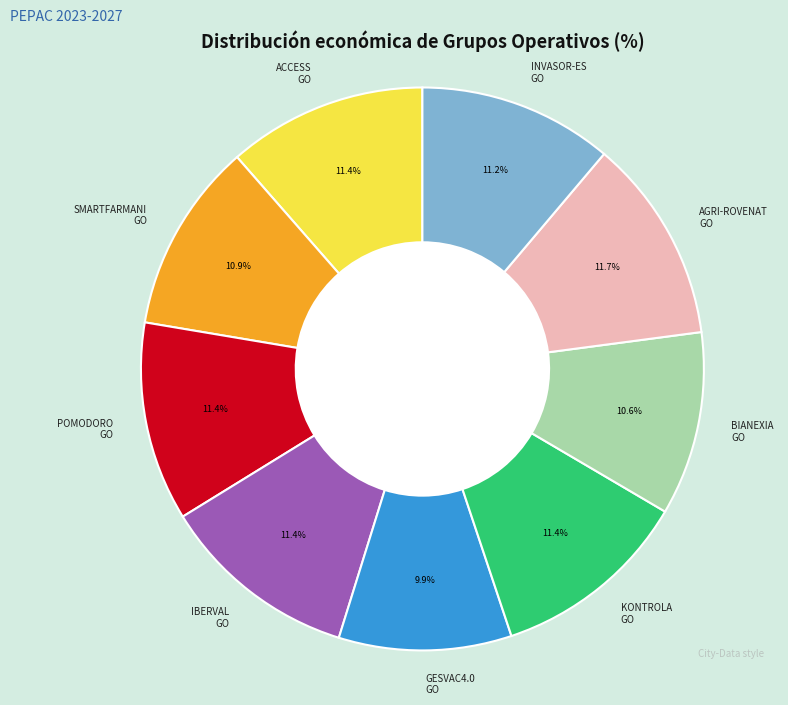

What is the ratio of the value at KONTROLA GO to the value at ACCESS GO?

1.0